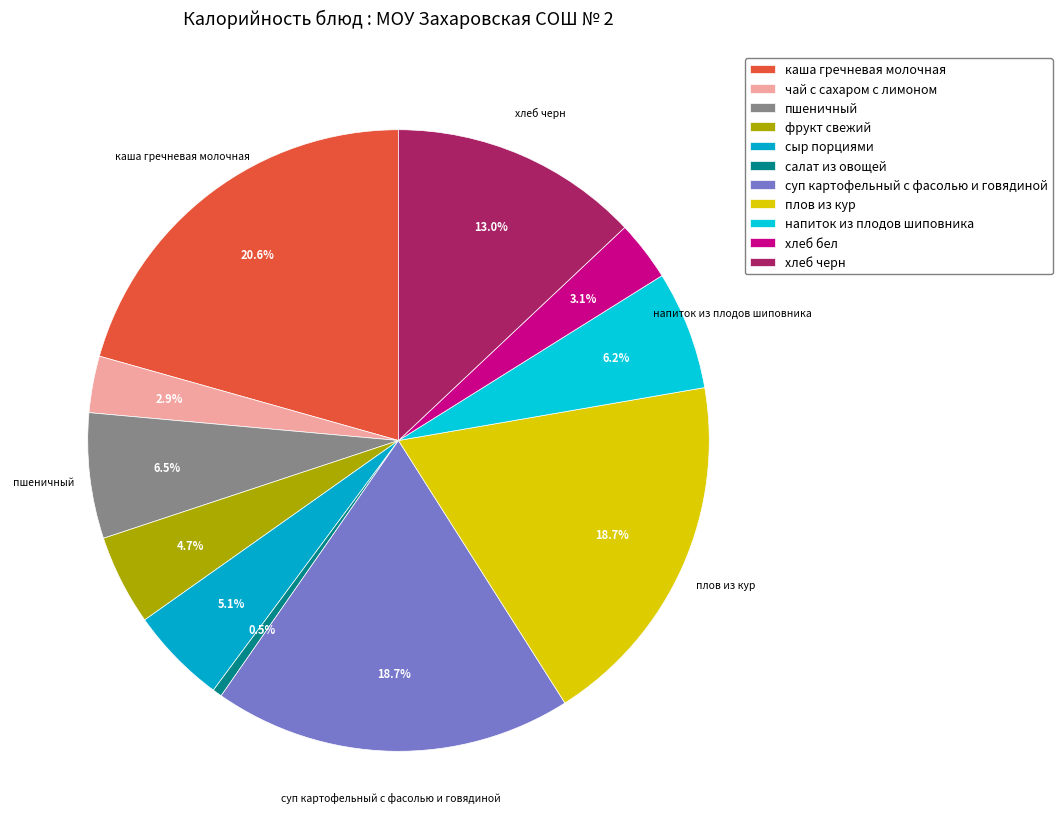

What percentage is the напиток из плодов шиповника slice, to the nearest percent?

6%